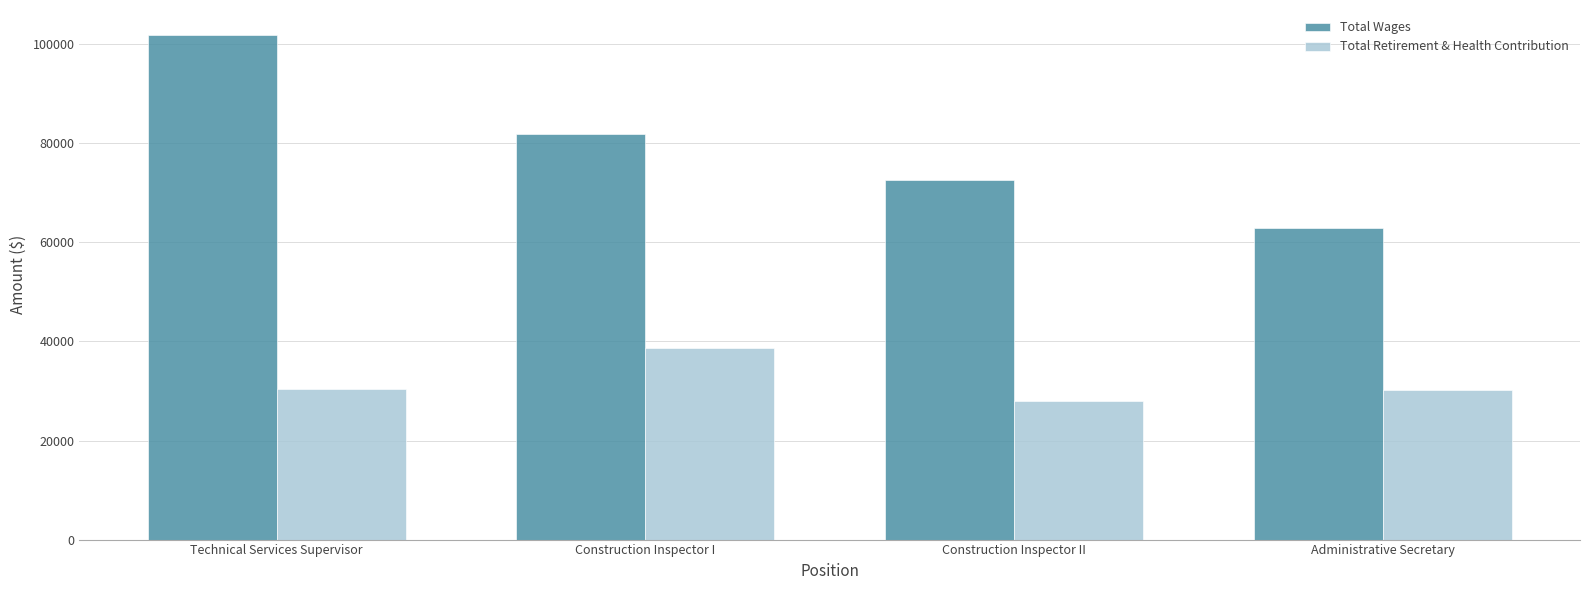

What is the difference between the maximum and second lowest values in the Total Wages series?

29158